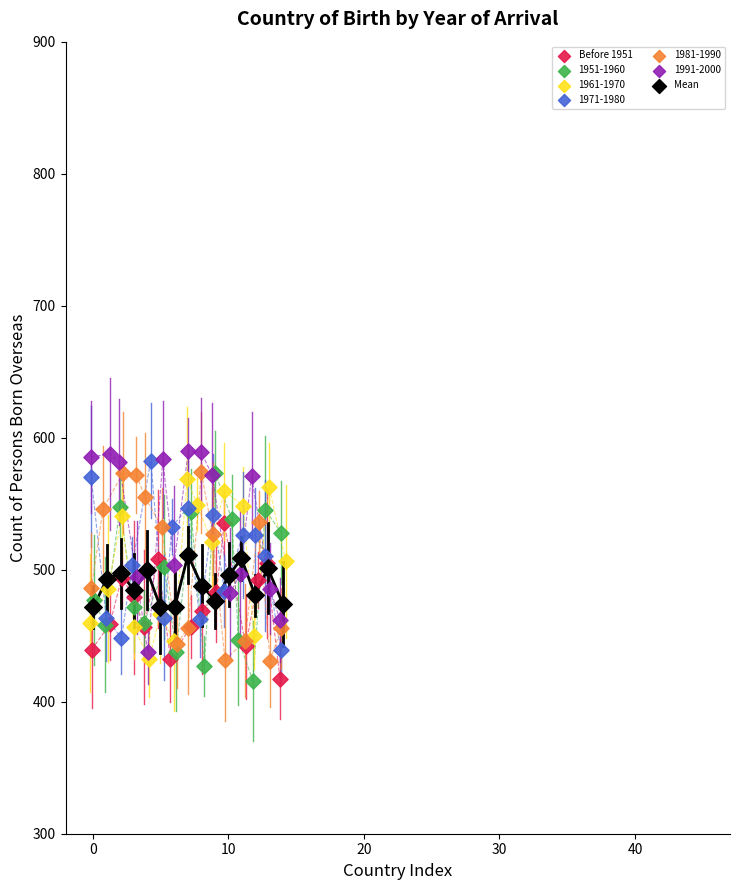

Which series contains the highest Y value?

1991-2000